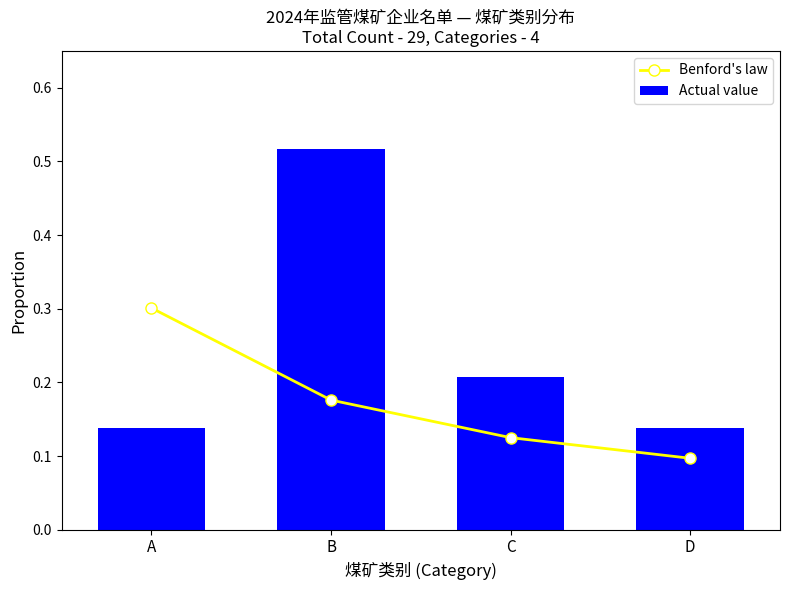

How many groups of bars are there?

4